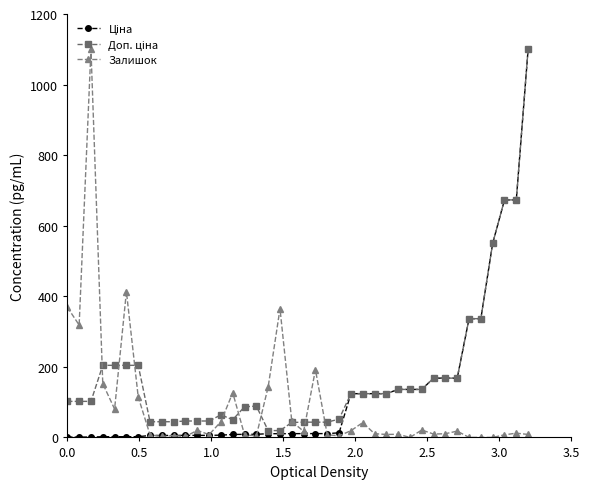

How many data points in Залишок are above 12?

20